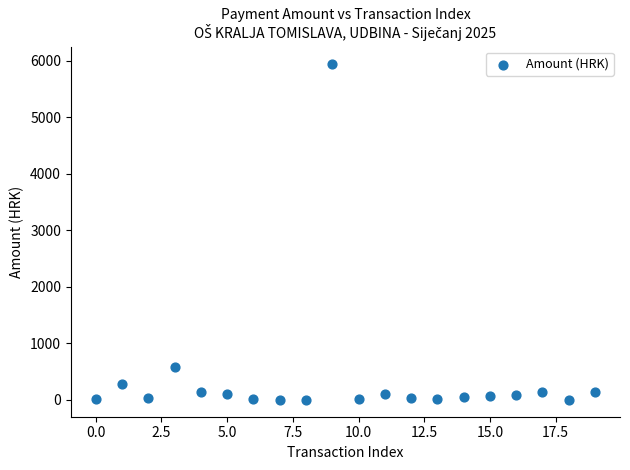

What Y value in the scatter plot is closest to 2976?

582.6